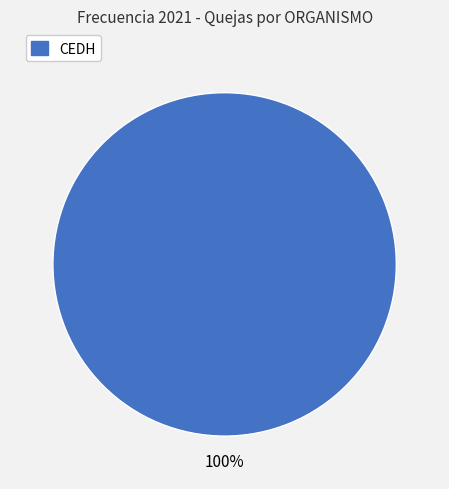

Is there a majority slice in this chart?

Yes